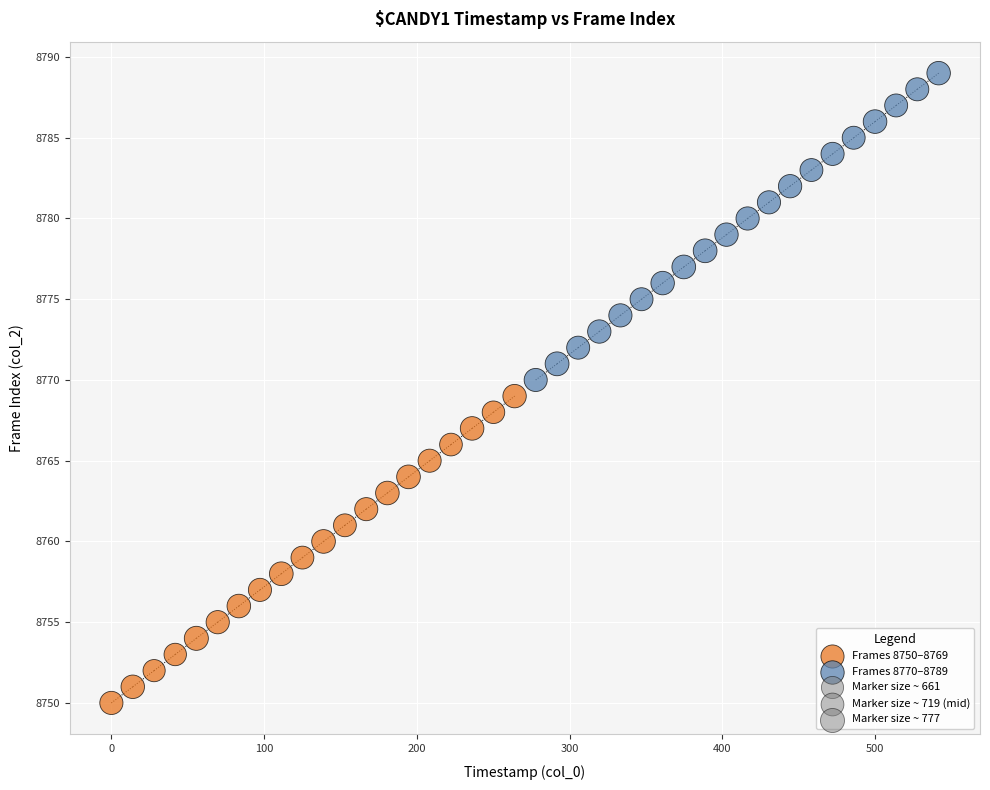

Which series contains the lowest Y value?

Frames 8750–8769